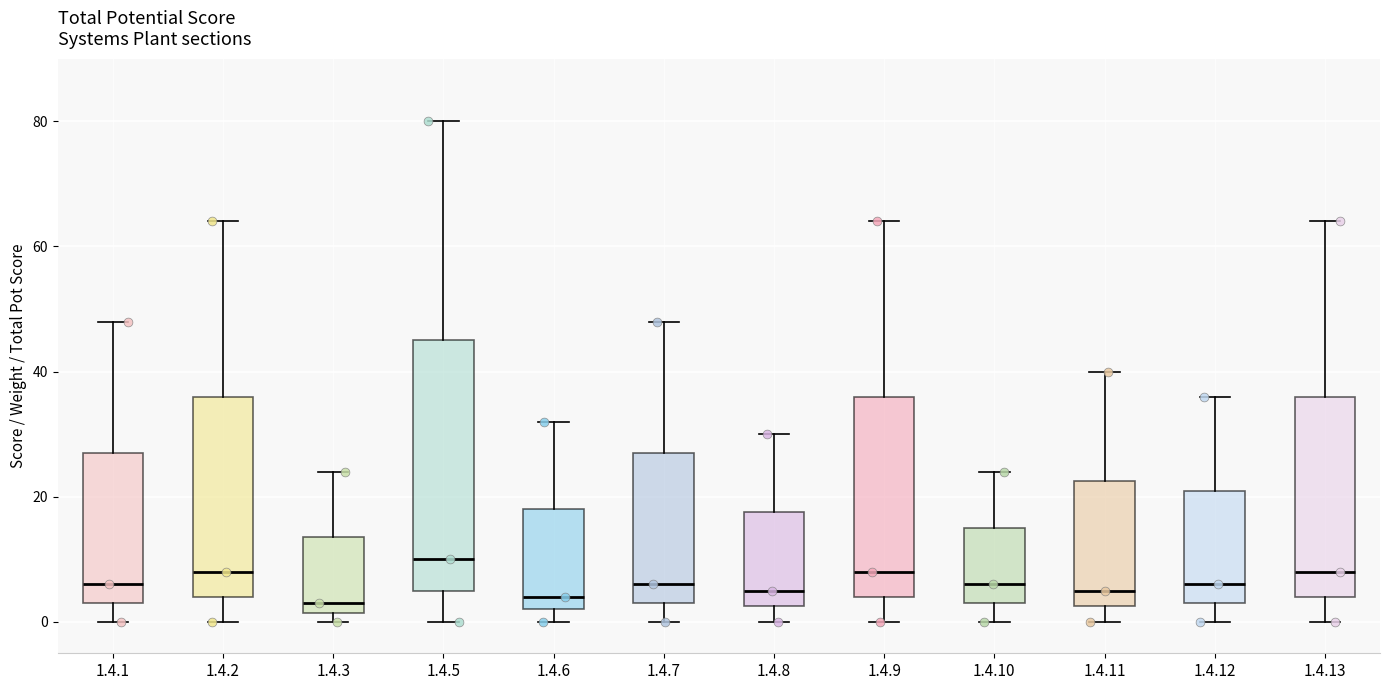

Where does the median line of the box for 1.4.9 sit on the y-axis? The values are not printed on the chart, so give them approximately, as read against the axis.

8